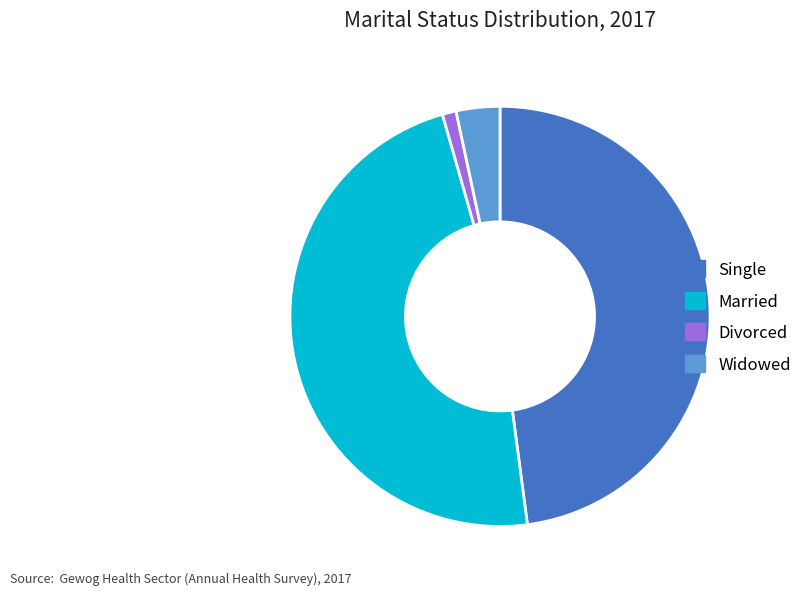

Which has a higher value, Divorced or Widowed?

Widowed